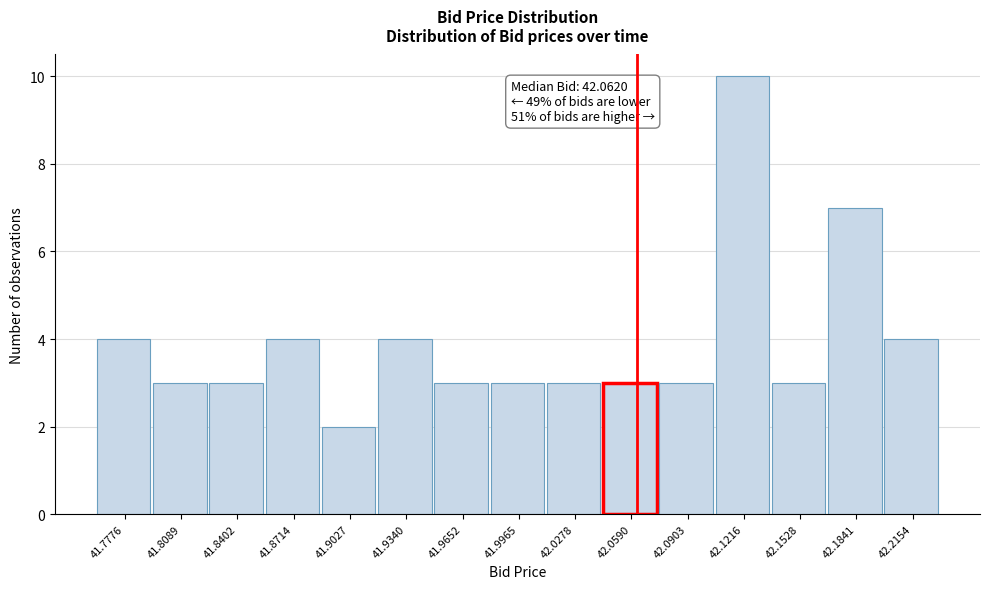

Over which range of the x-axis is the bar tallest?

42.105 to 42.135